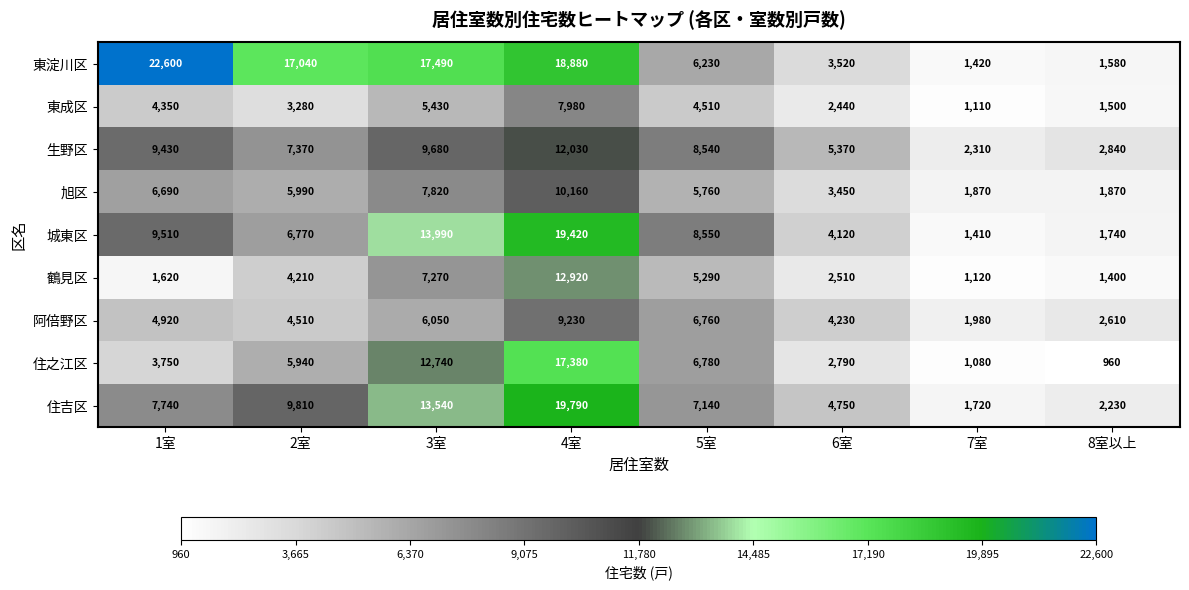

The value of 阿倍野区 at 1室 is 4920. True or false?

True